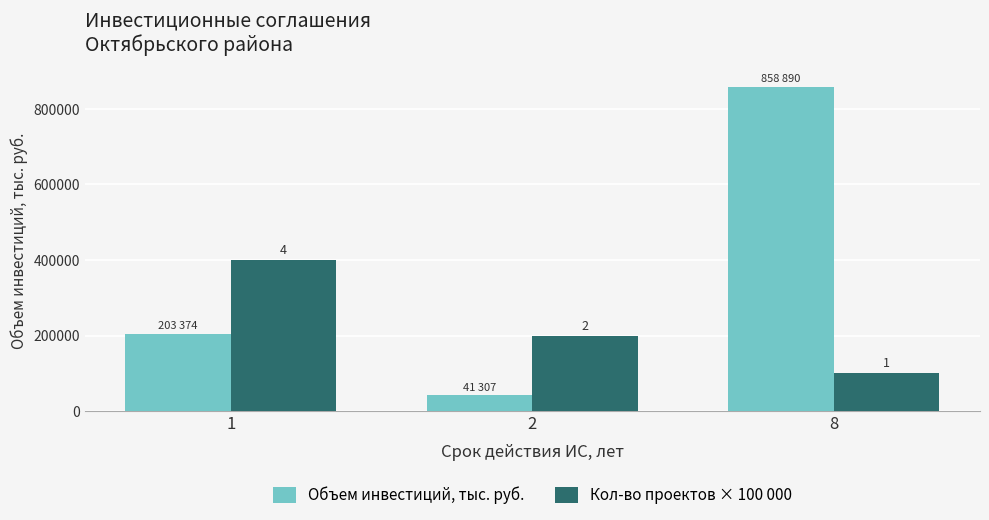

Rank the series by their average value, from lowest to highest.

Кол-во проектов × 100 000, Объем инвестиций, тыс. руб.